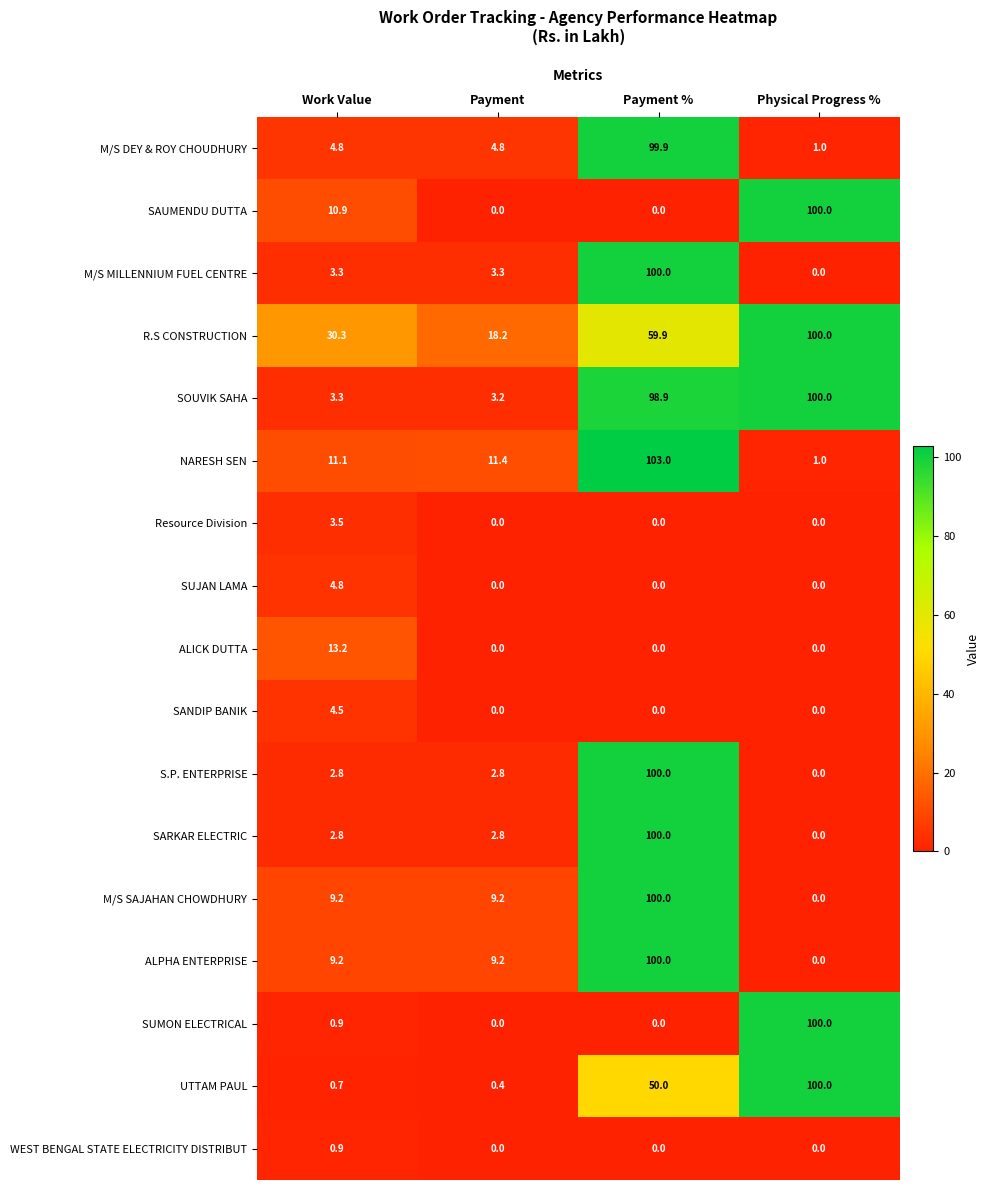

At how many categories does at least one series exceed 11?

4